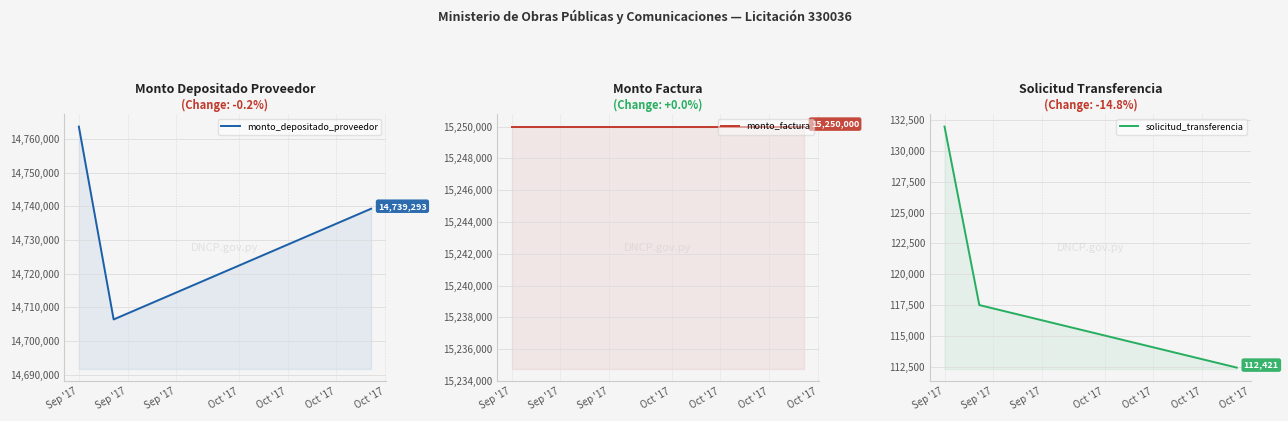

At how many categories does at least one series exceed 4958983?

3